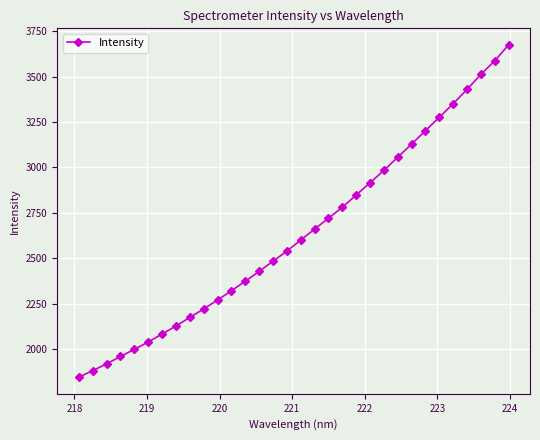

What is the maximum value shown in the chart?

3673.6